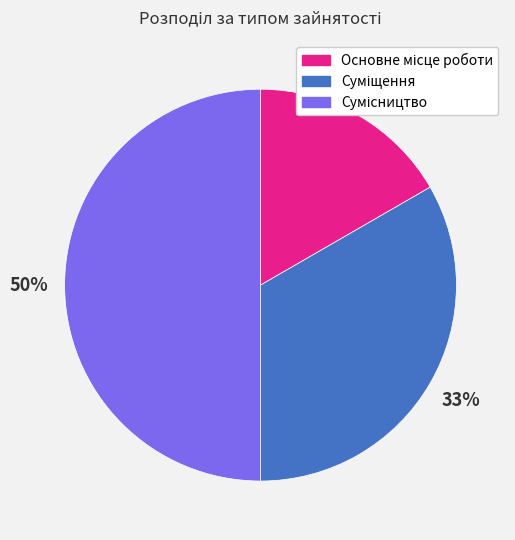

To the nearest percent, what is the difference between the largest and smallest slice percentages?

33%